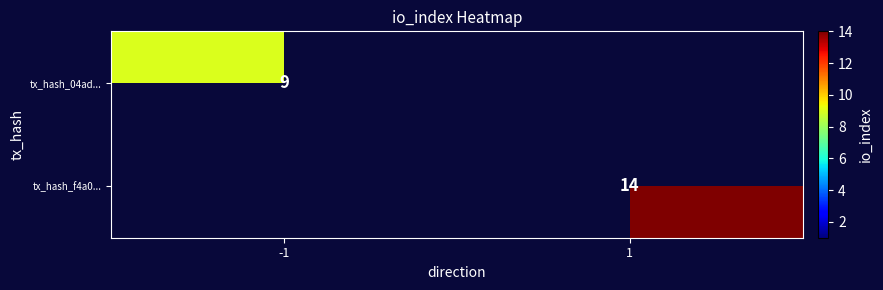

How many distinct data groups are displayed?

2